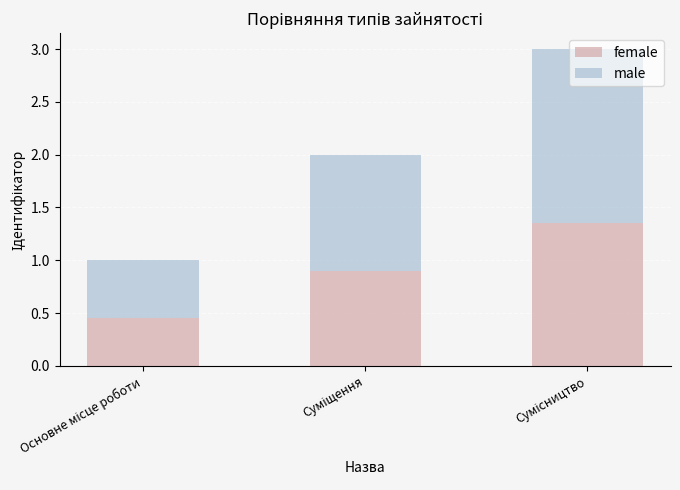

What are all the series names shown in the legend?

female, male